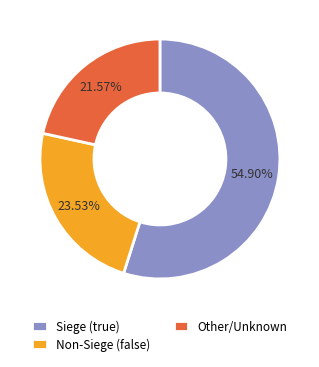

Rank the categories by value from highest to lowest.

Siege (true), Non-Siege (false), Other/Unknown